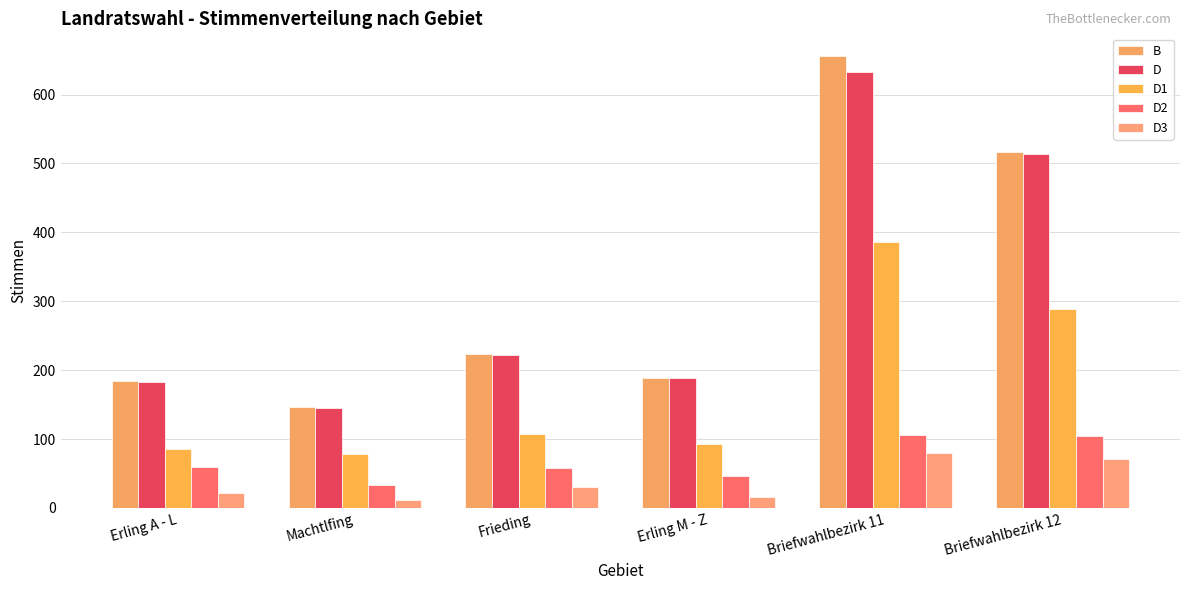

Which series has the largest total across all categories?

B